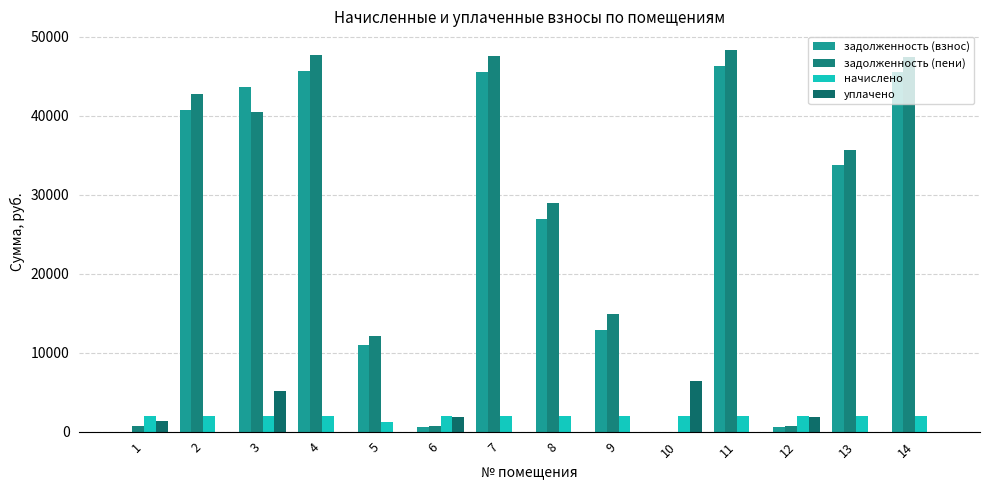

How many series are shown in this chart?

4